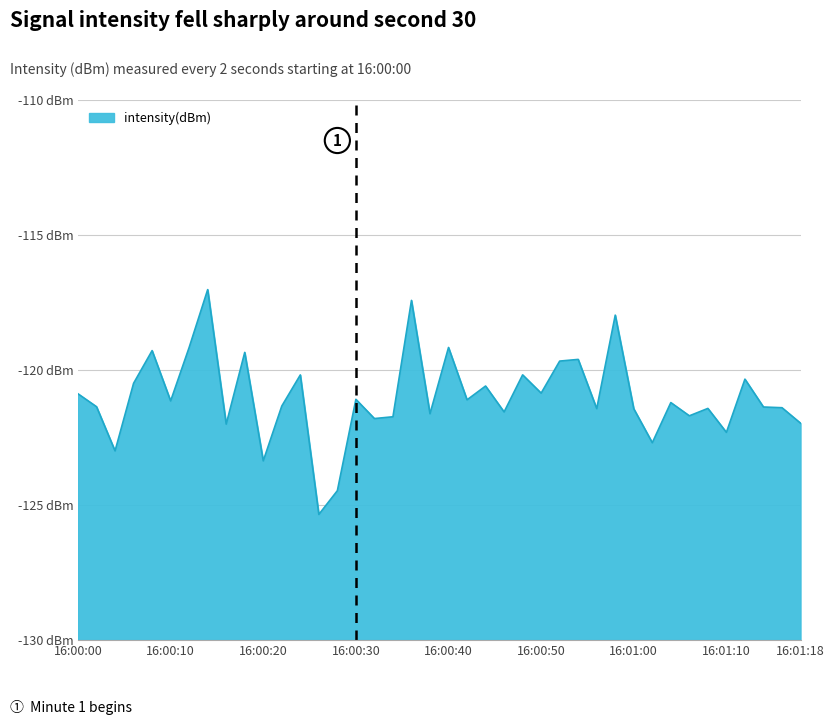

Where is the data nearest to the value -121?

16:00:30